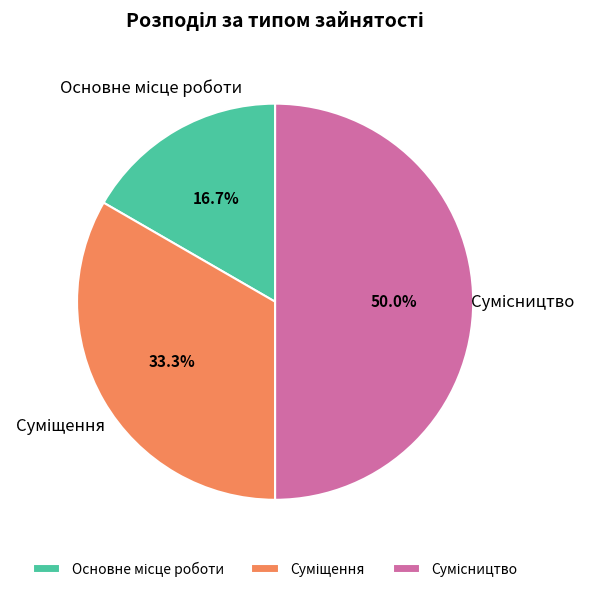

How many segments does this pie chart have?

3